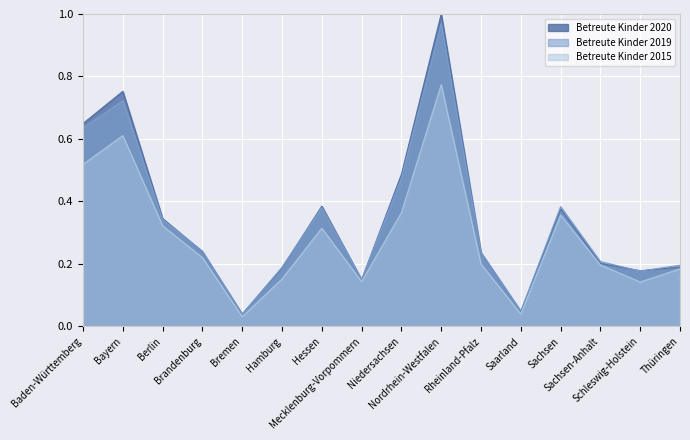

The Betreute Kinder 2020 series shows 0.6 at Hessen. True or false?

False